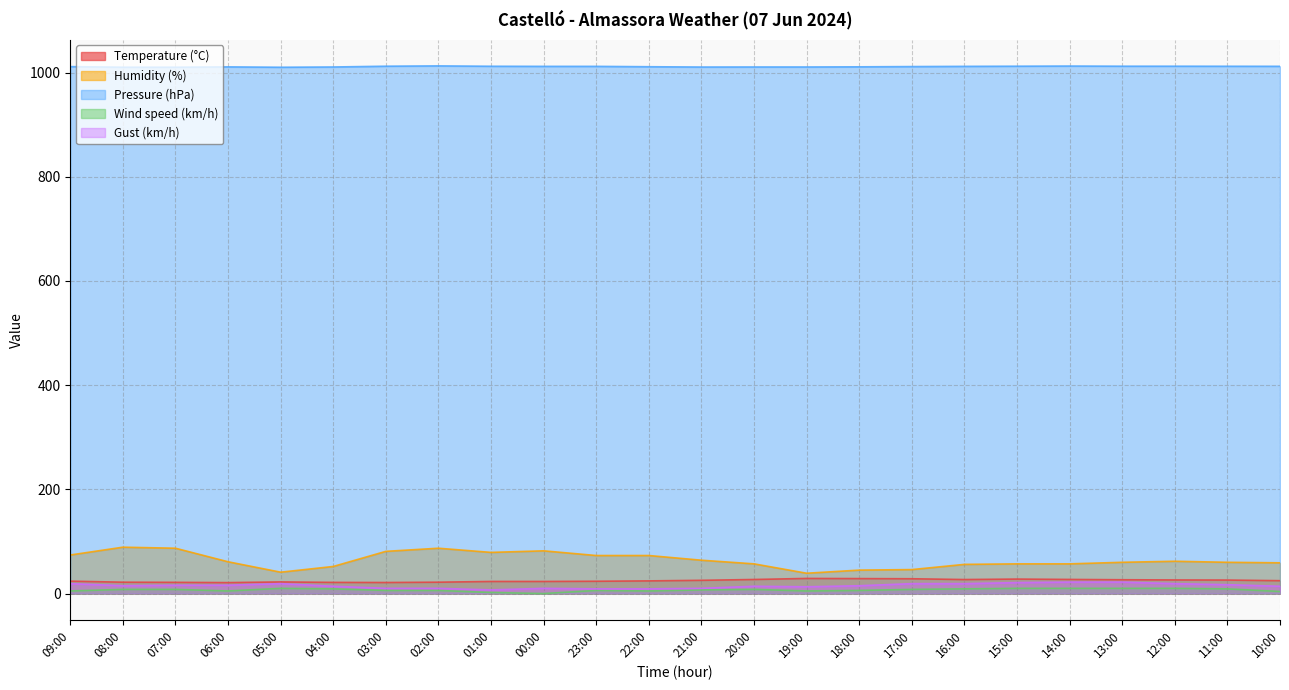

Is it true that Temperature (°C) equals 11.5 at 06:00?

False